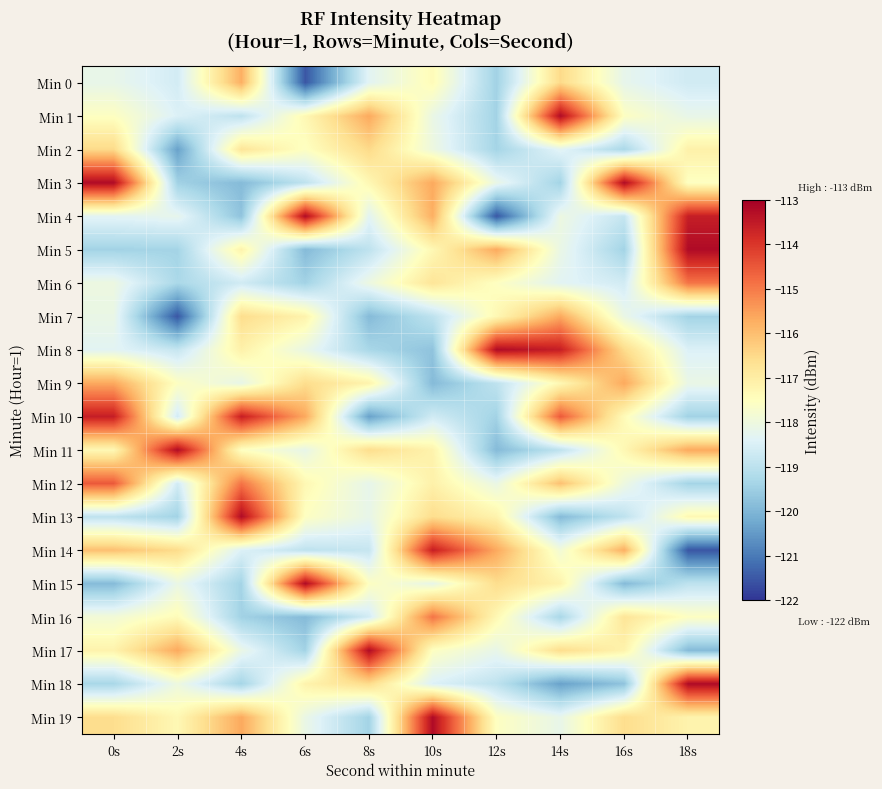

Which label corresponds to the smallest value in the chart?

6s